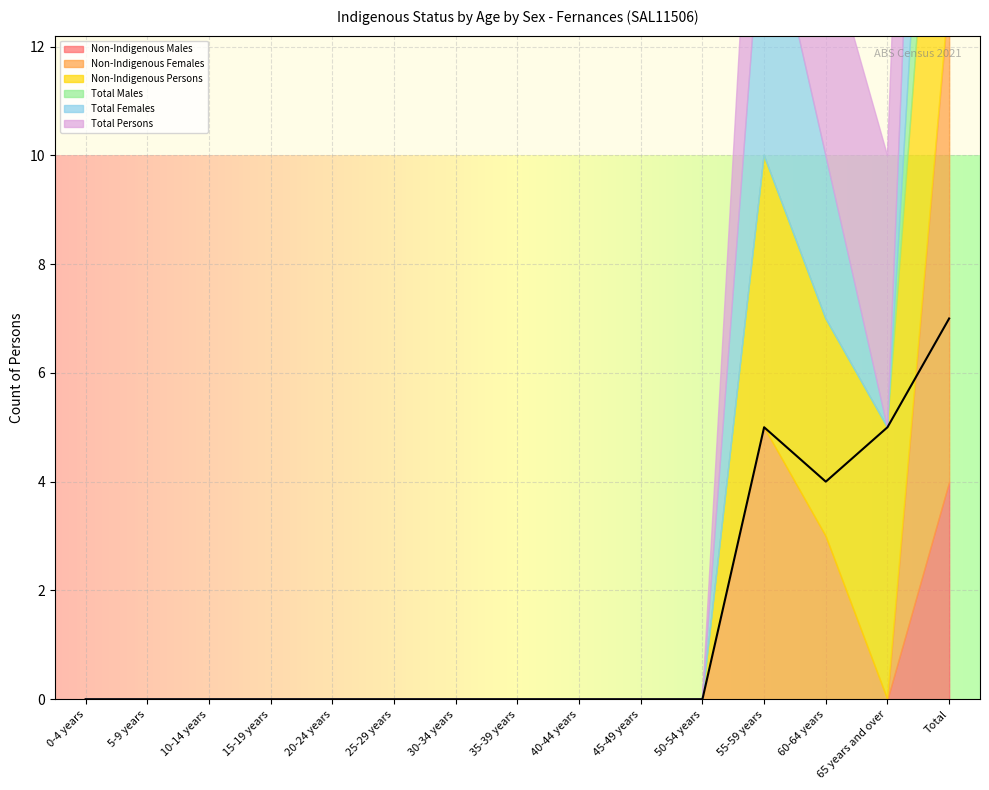

Rank the series at Total from lowest to highest value.

Non-Indigenous Males, Total Males, Non-Indigenous Persons, Total Persons, Non-Indigenous Females, Total Females